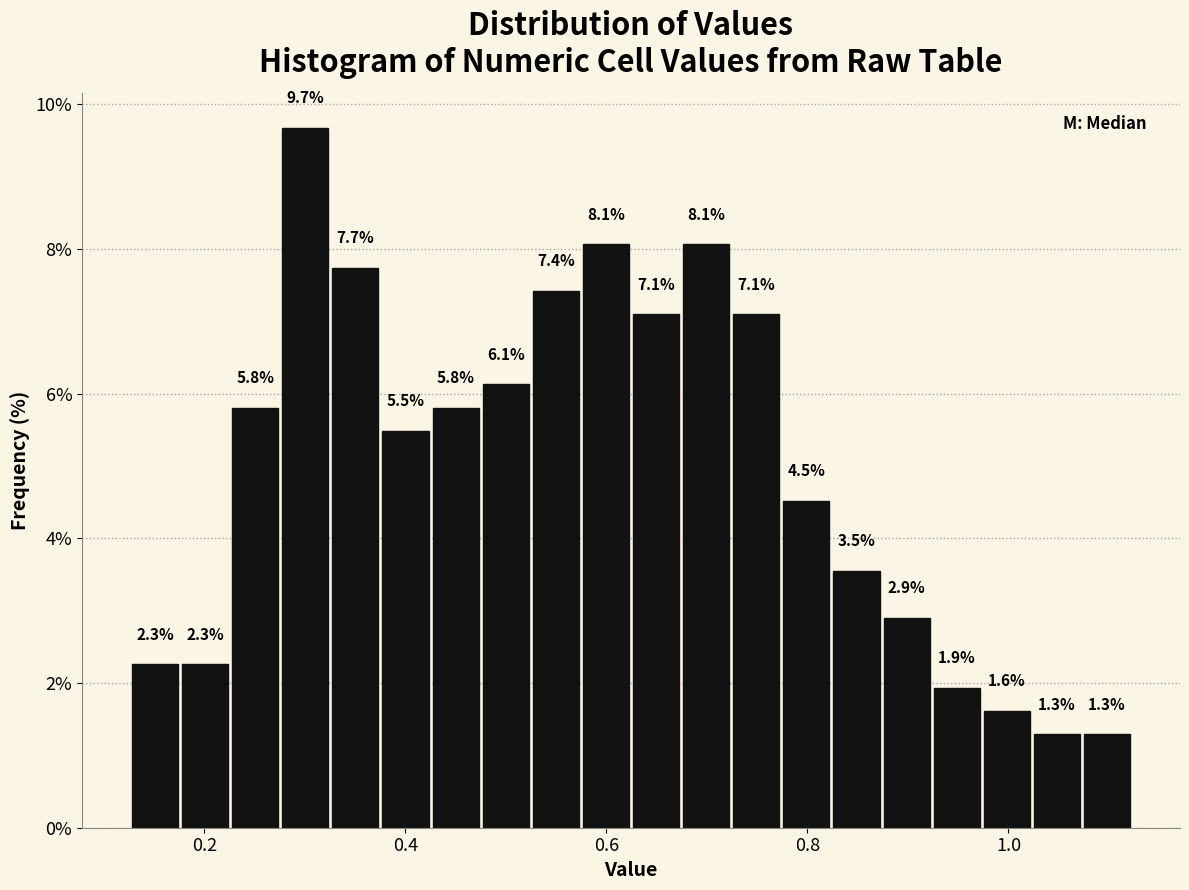

Around what value on the x-axis is the tallest bar? Give the approximate position of its centre, as read against the axis.

0.30